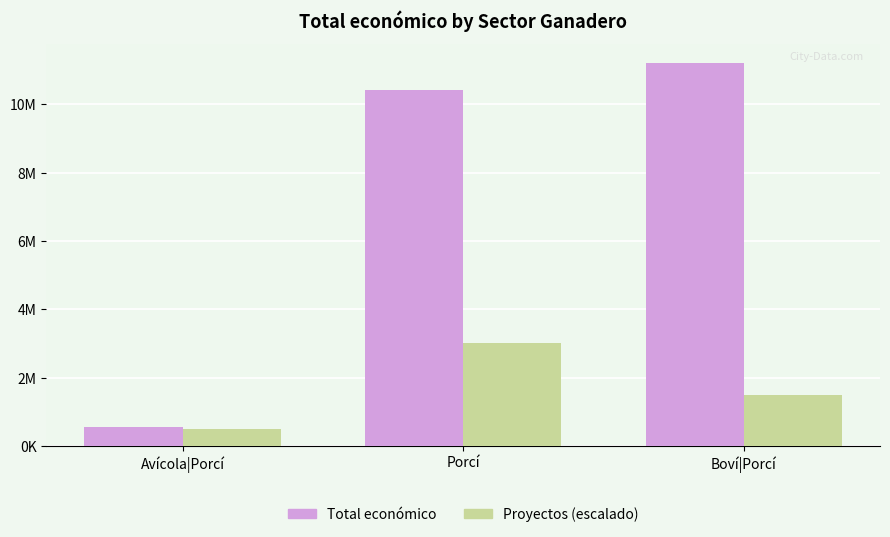

Which category has the lowest value in the Proyectos (escalado) series?

Avícola|Porcí